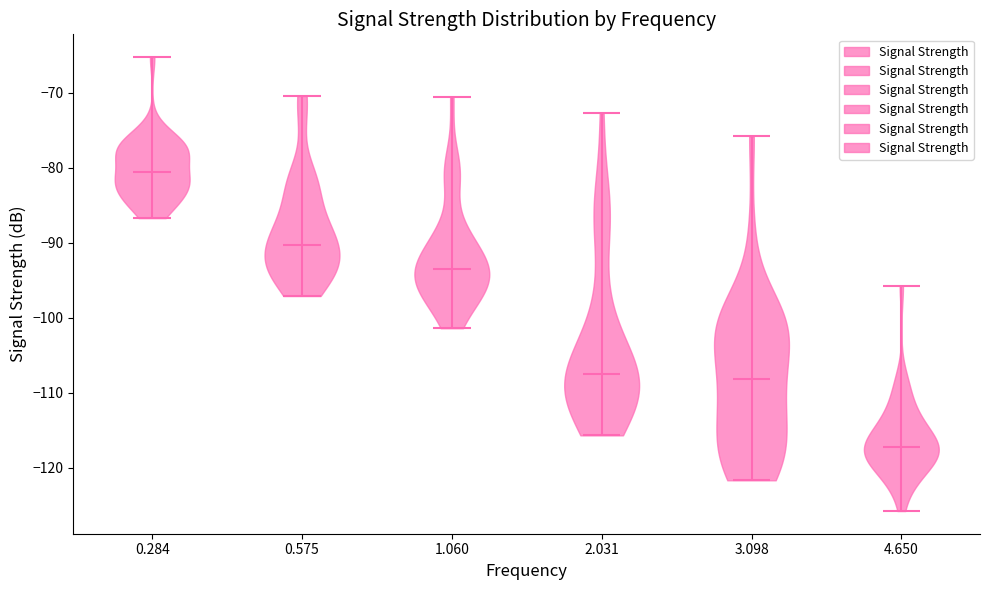

Reading left to right, read every violin against the y-axis: where its median line is, and the lowest and highest points it reaches. The values are not printed on the chart, so give them approximately, as read against the axis.

0.284: median line -81, lowest point -87, highest point -65
0.575: median line -90, lowest point -97, highest point -70
1.060: median line -93, lowest point -101, highest point -70
2.031: median line -107, lowest point -116, highest point -73
3.098: median line -108, lowest point -122, highest point -76
4.650: median line -117, lowest point -126, highest point -96